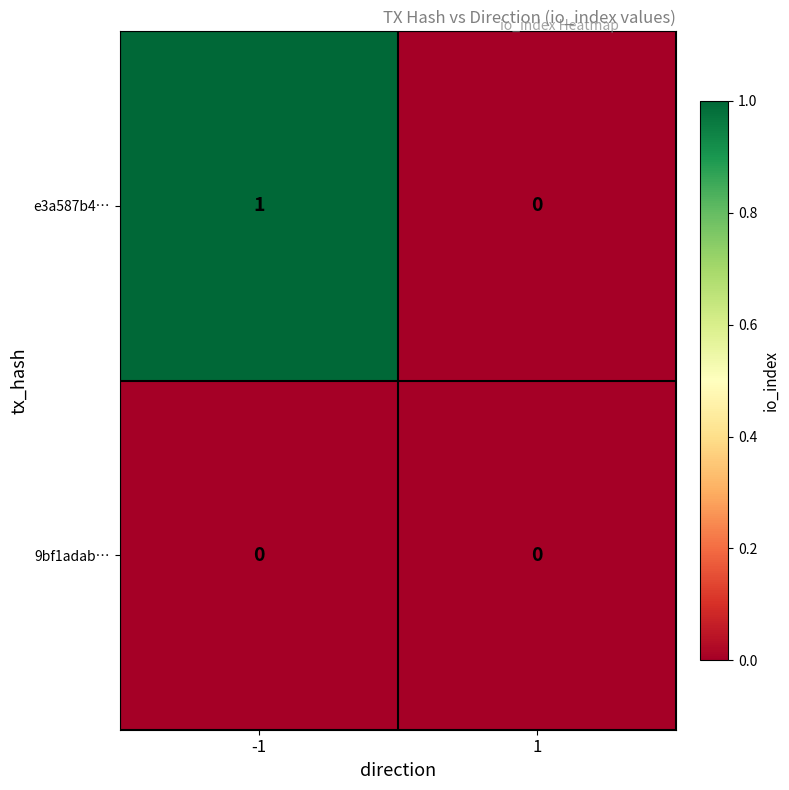

Reading left to right, list all the values displayed in this chart.

e3a587b4…: -1=1	1=0
9bf1adab…: -1=0	1=0